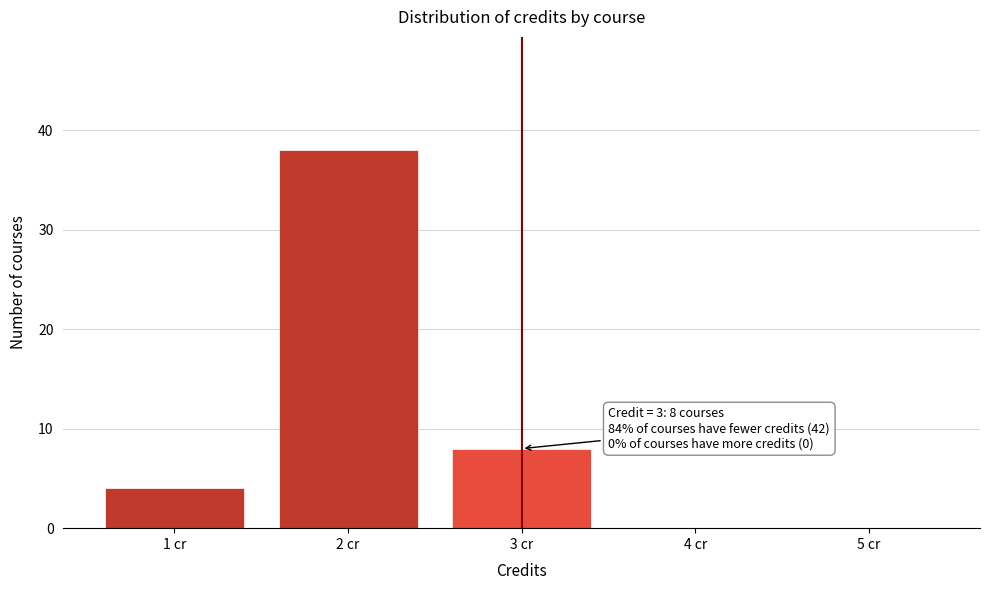

Which range on the x-axis has the tallest bar?

1.5 to 2.5